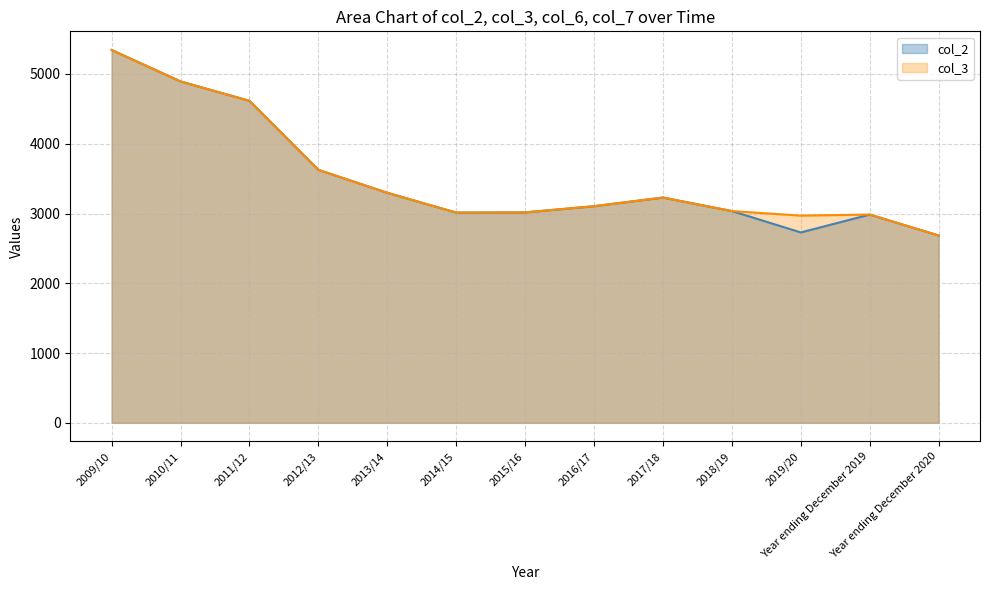

Reading left to right, what are all the values shown in this chart?

col_2: 2009/10=5344	2010/11=4893	2011/12=4615	2012/13=3626	2013/14=3297	2014/15=3013	2015/16=3016	2016/17=3105	2017/18=3229	2018/19=3035	2019/20=2729	Year ending December 2019=2985	Year ending December 2020=2685
col_3: 2009/10=5344	2010/11=4893	2011/12=4615	2012/13=3626	2013/14=3297	2014/15=3013	2015/16=3016	2016/17=3105	2017/18=3229	2018/19=3035	2019/20=2970	Year ending December 2019=2985	Year ending December 2020=2685